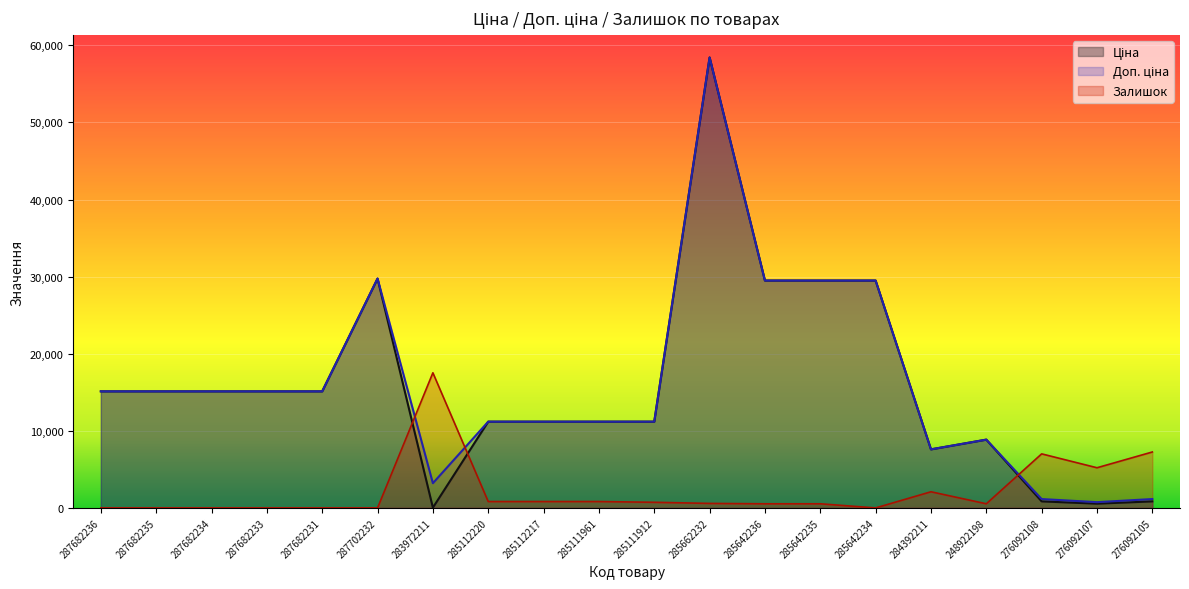

How many lines are shown in the chart?

3